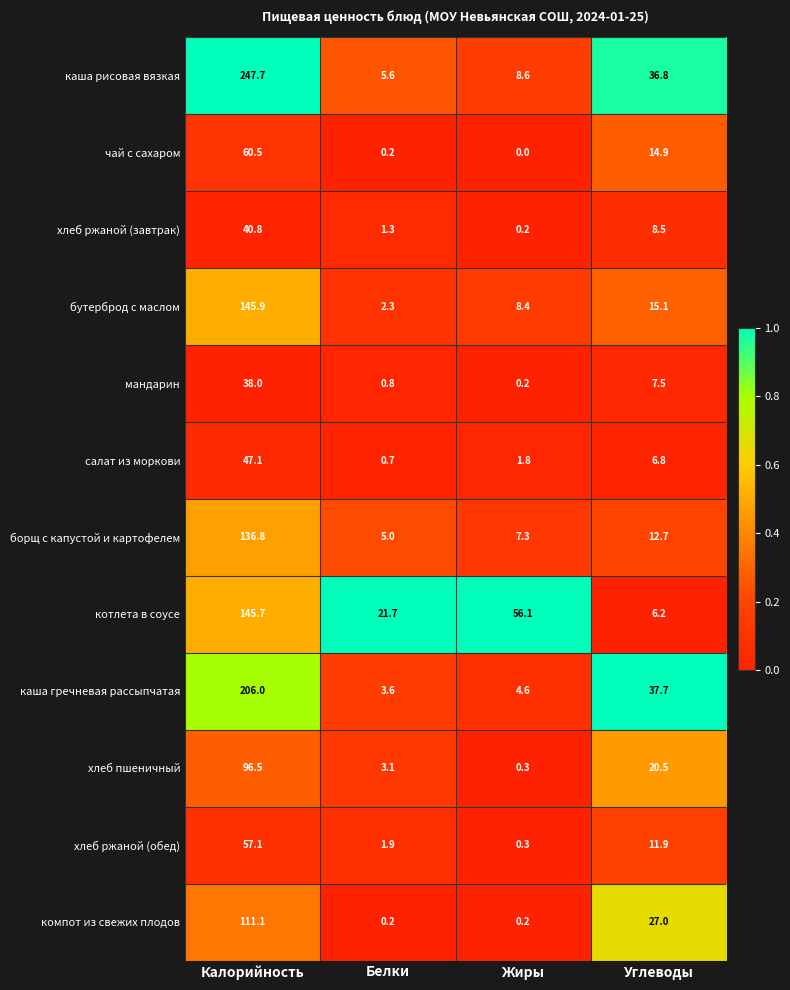

Rank the series by their maximum value, from highest to lowest.

каша рисовая вязкая, каша гречневая рассыпчатая, бутерброд с маслом, котлета в соусе, борщ с капустой и картофелем, компот из свежих плодов, хлеб пшеничный, чай с сахаром, хлеб ржаной (обед), салат из моркови, хлеб ржаной (завтрак), мандарин